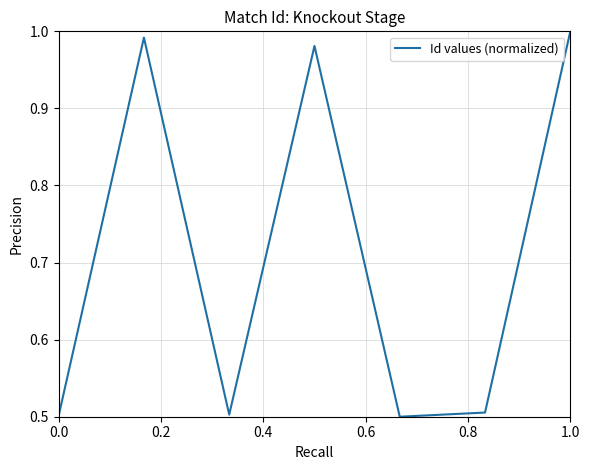

How many interior local valleys (lower than both neighbors) does the data have?

2